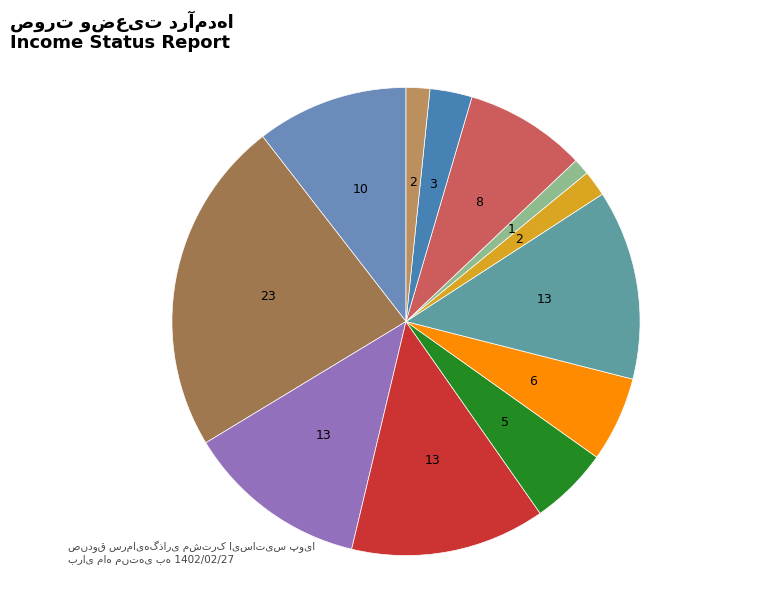

True or false: فولاد شاهرود accounts for 13% of the total.

True